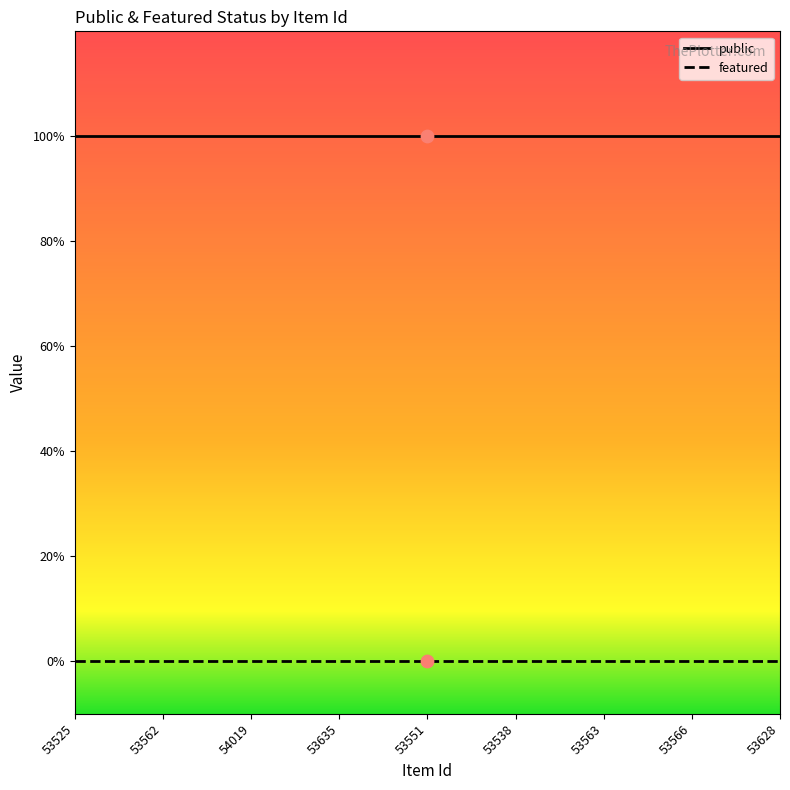

What is the total value across all series at 54019?

1